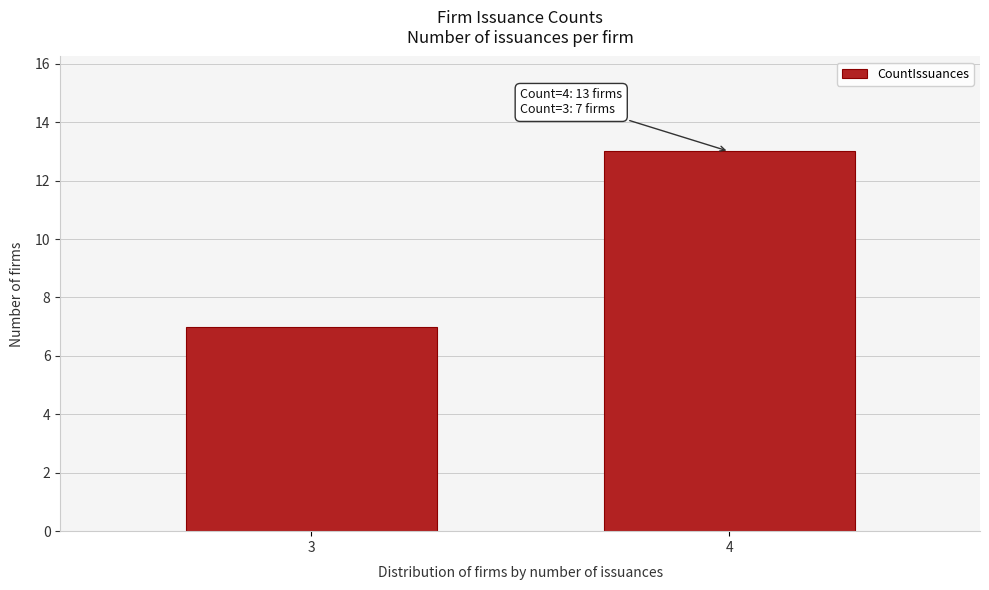

Reading left to right, list all the values displayed in this chart.

3=7	4=13